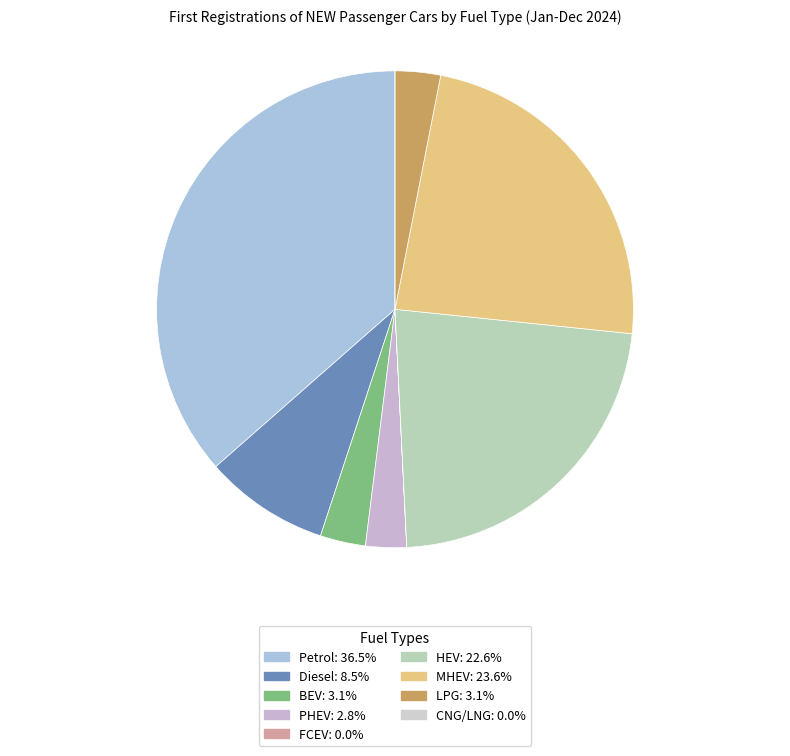

The MHEV slice represents 24% of the pie. True or false?

True